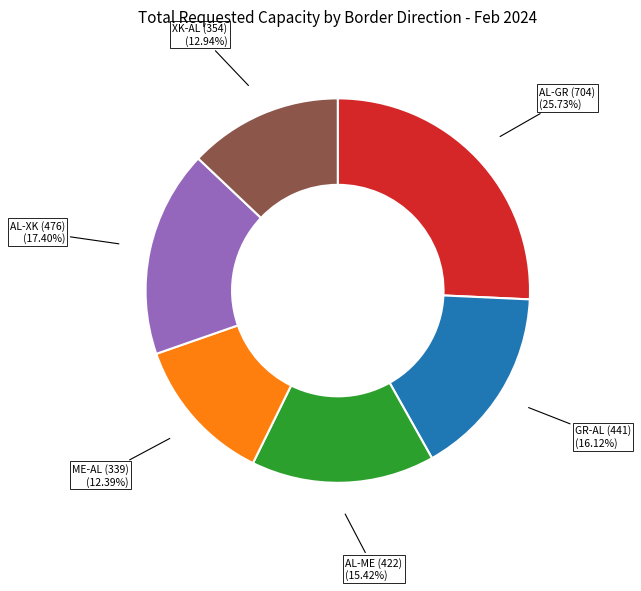

Which category has the smallest portion of the pie?

ME-AL (339)